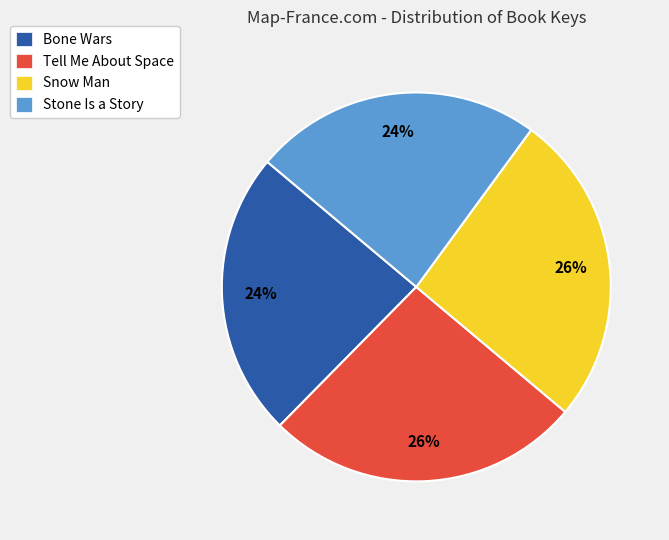

To the nearest percent, what percentage of the pie is Bone Wars?

24%